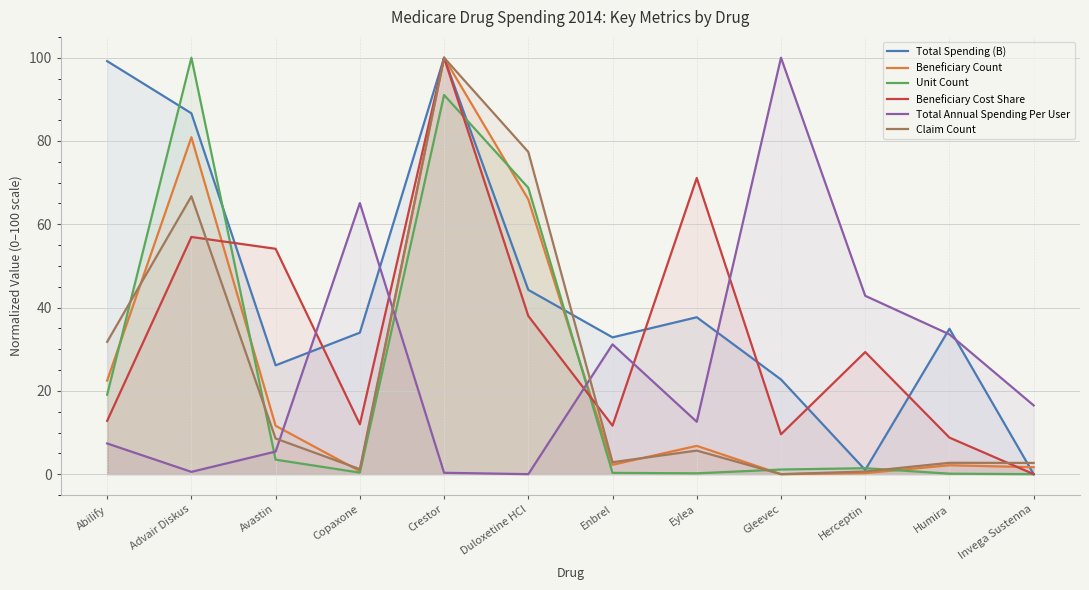

What is the value of the Beneficiary Cost Share point at the 10th from the left?

29.3